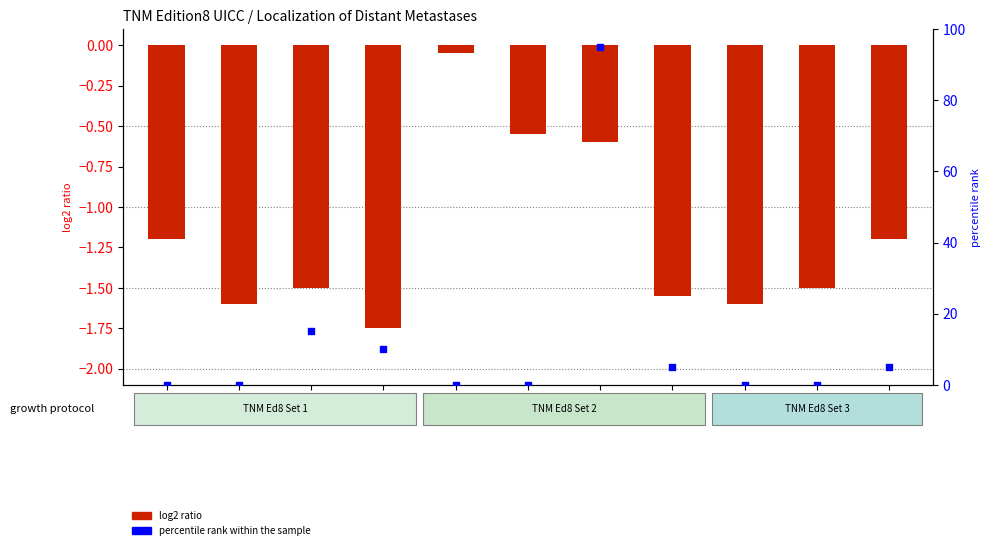

Which series reaches the minimum Y coordinate?

log2 ratio